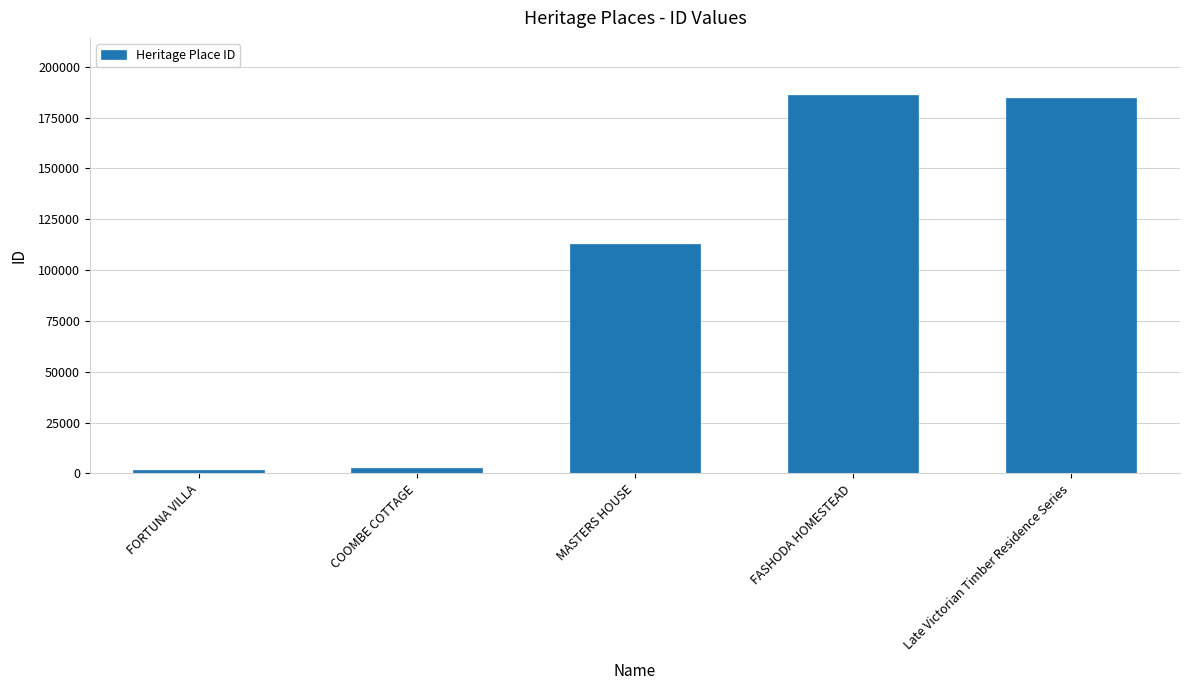

What is the change in value from MASTERS HOUSE to FASHODA HOMESTEAD?

+73567